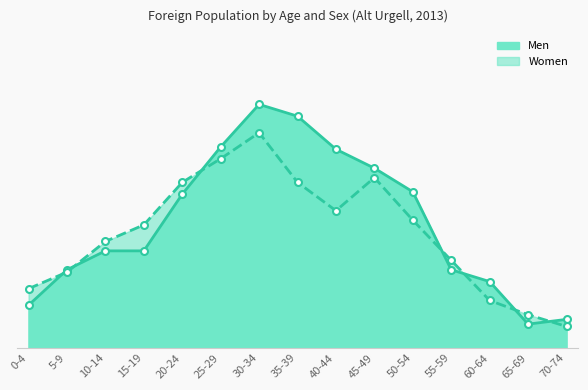

What is the approximate value of Men at 55-59, to the nearest 5?

35